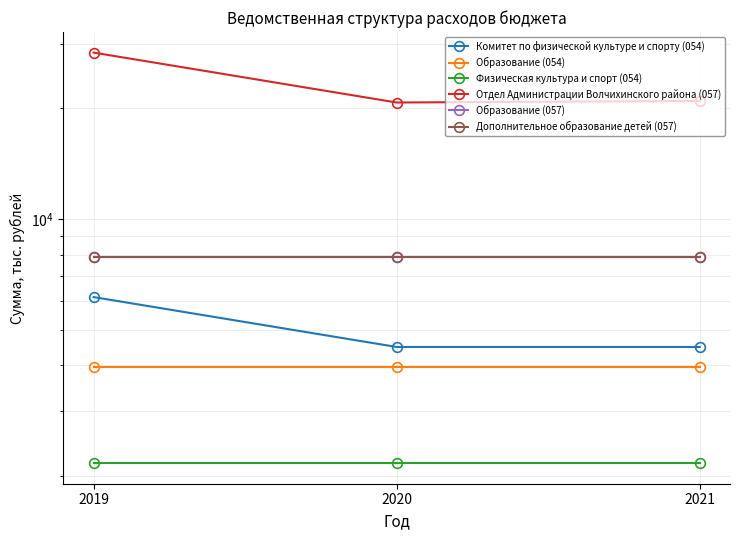

Is the value of Отдел Администрации Волчихинского района (057) at 2019 greater than the value of Дополнительное образование детей (057) at 2019?

Yes